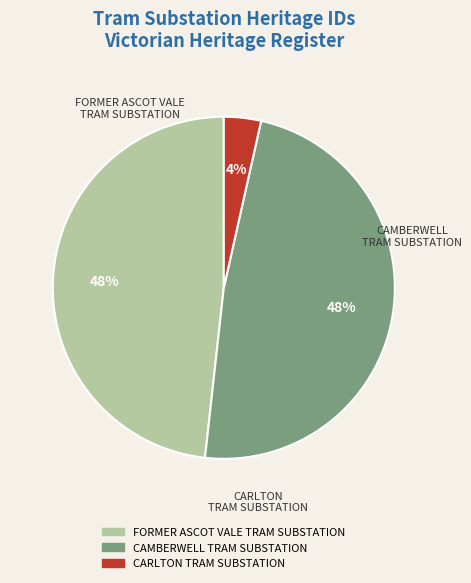

What is the smallest slice in the pie chart?

CARLTON TRAM SUBSTATION